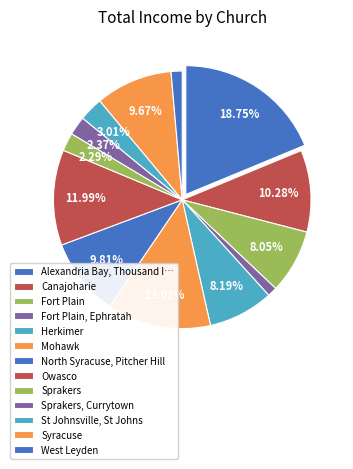

Rank the categories by value from lowest to highest.

Fort Plain, Ephratah, West Leyden, Sprakers, Sprakers, Currytown, St Johnsville, St Johns, Fort Plain, Herkimer, Syracuse, North Syracuse, Pitcher Hill, Canajoharie, Owasco, Mohawk, Alexandria Bay, Thousand Isles